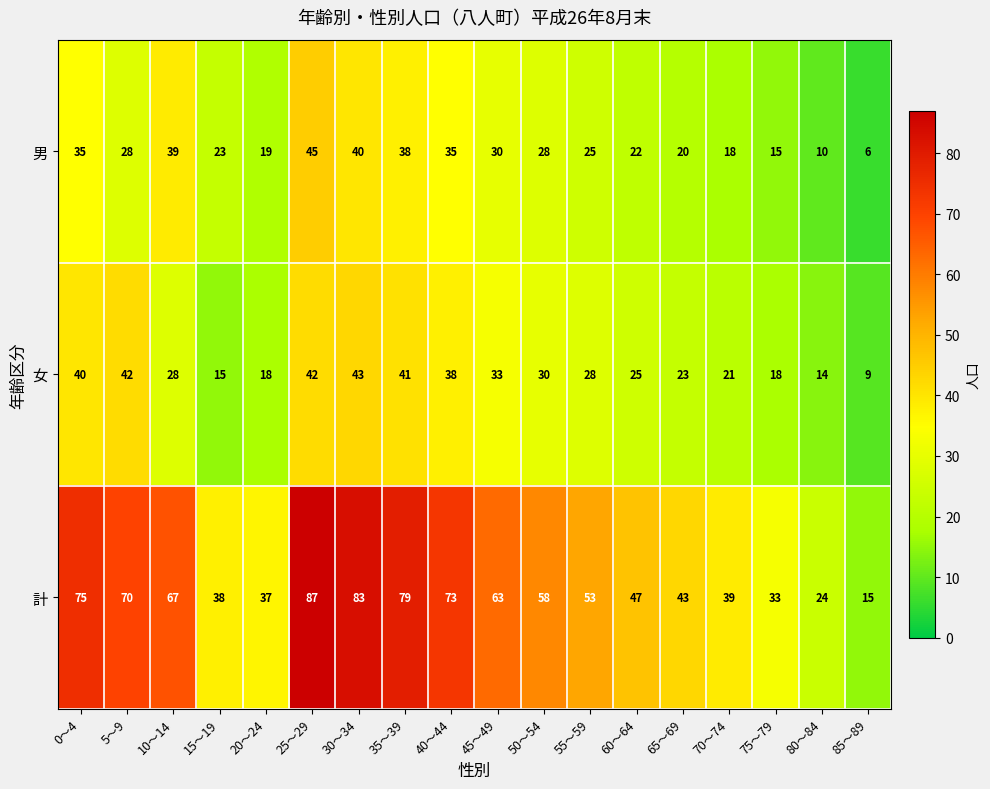

Which series has the largest range (max minus min)?

計